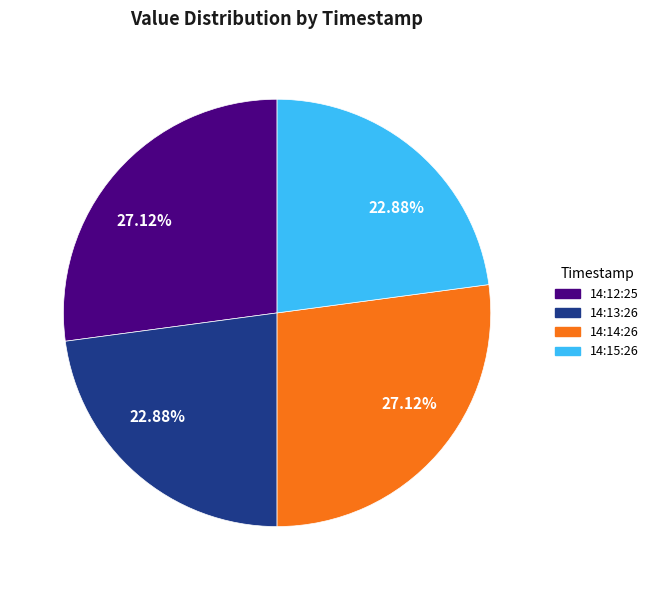

Between 14:12:25 and 14:15:26, which is larger?

14:12:25